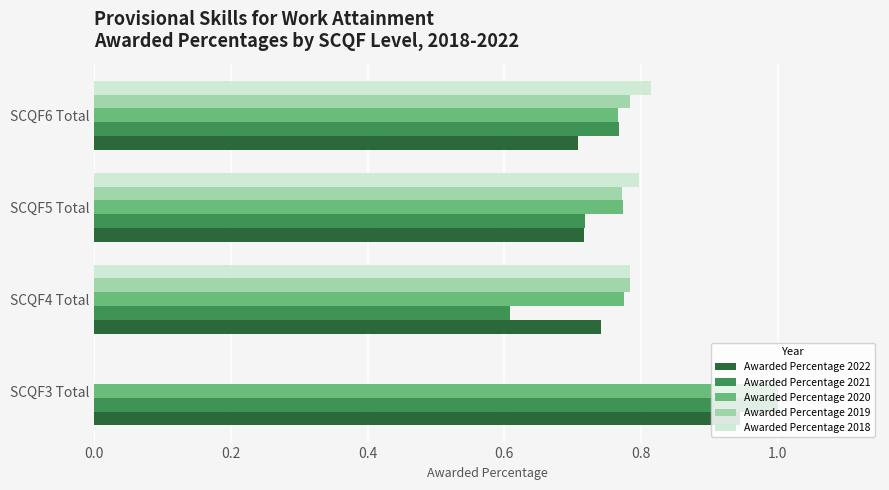

Which series has the largest total across all categories?

Awarded Percentage 2020